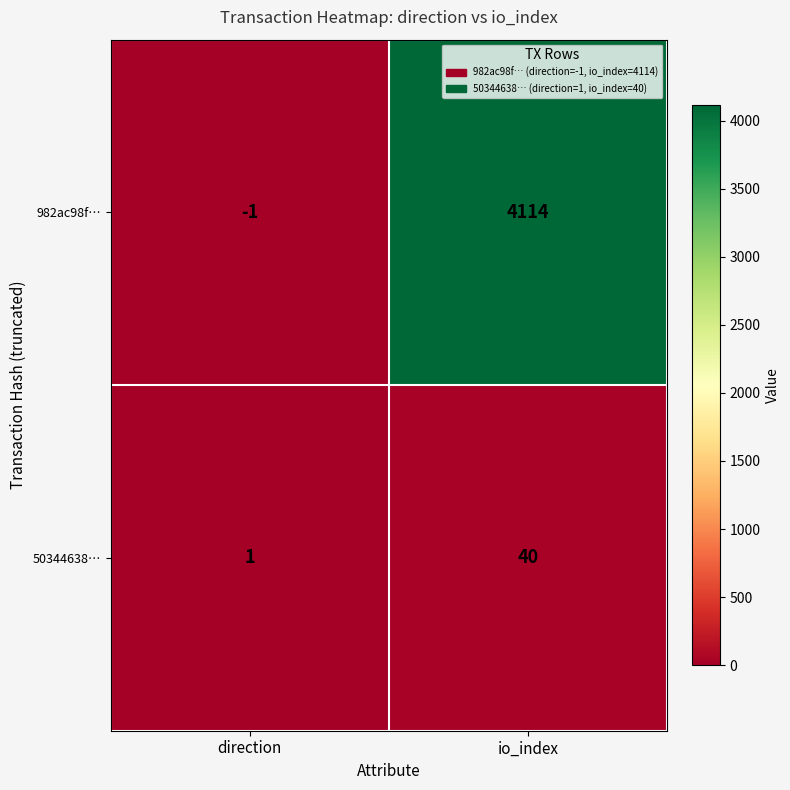

Reading left to right, transcribe all the data shown in this chart.

982ac98f…: -1	4114
50344638…: 1	40